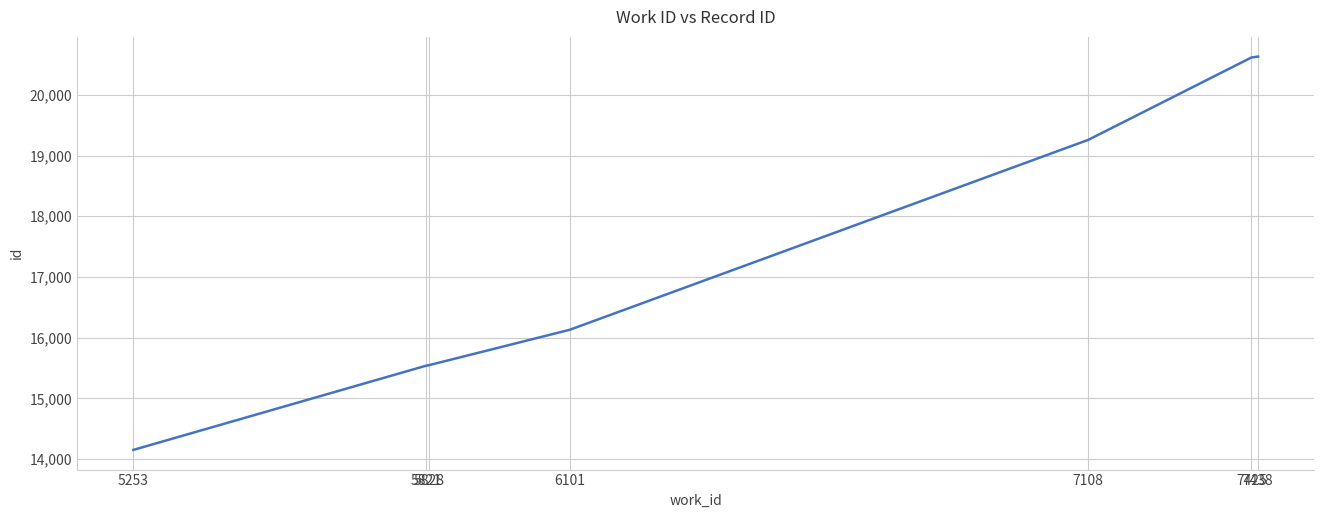

What is the average value?

17410